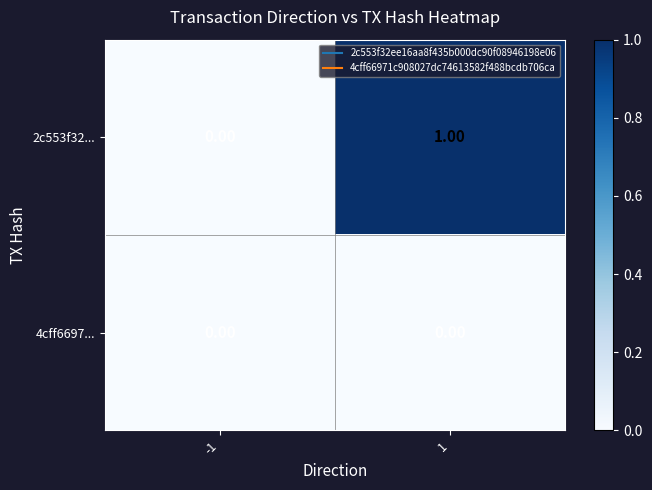

List the series in order of their peak value, highest first.

2c553f32..., 4cff6697...